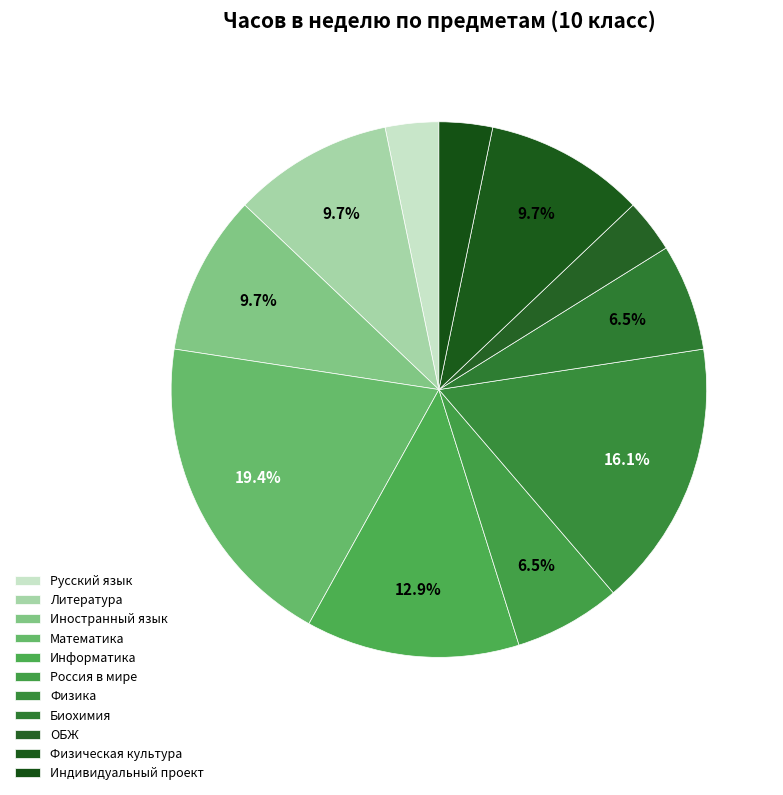

How many slices are in this pie chart?

11